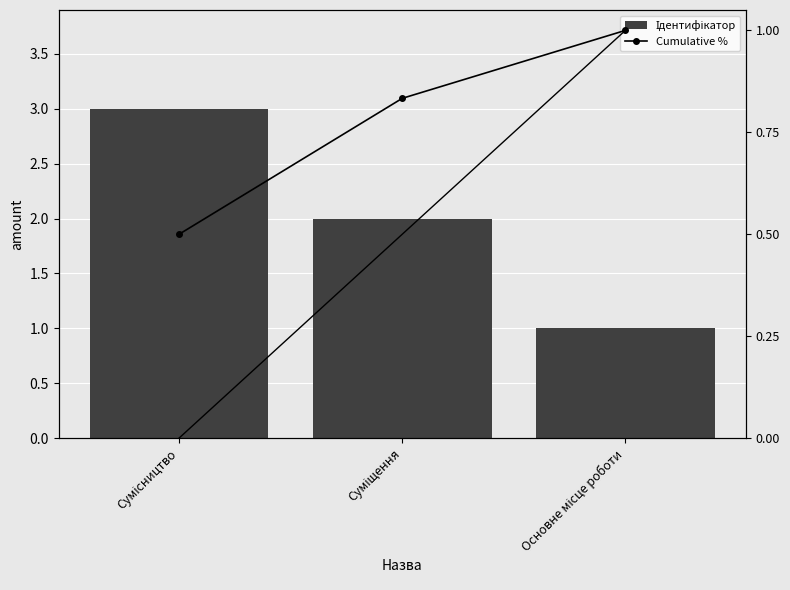

What is the label of the 2nd bar from the right?

Суміщення